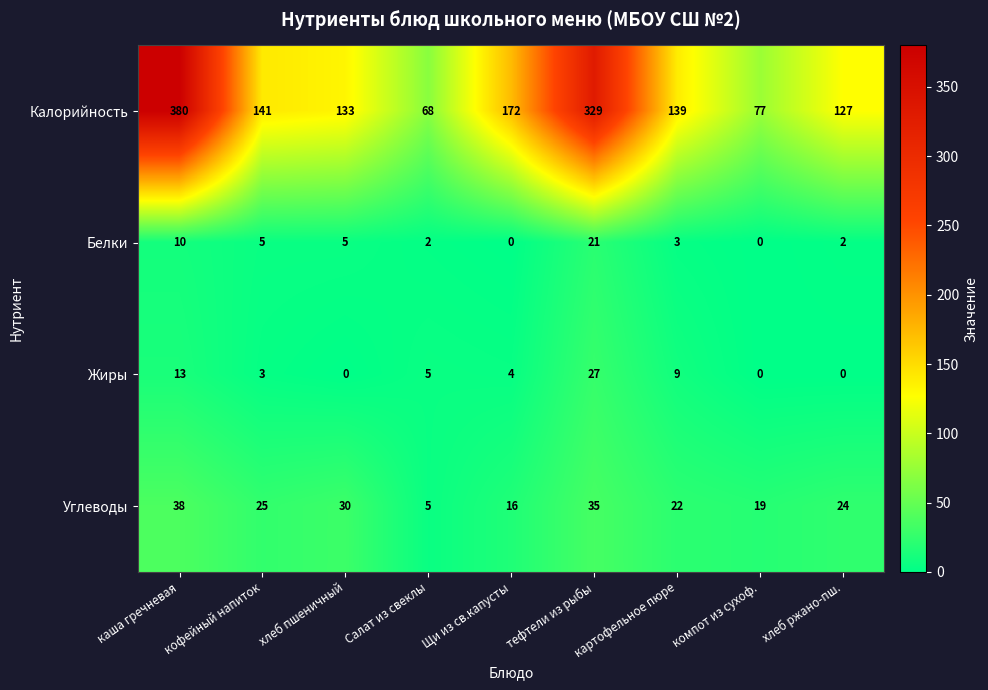

Which label corresponds to the largest value in the chart?

каша гречневая